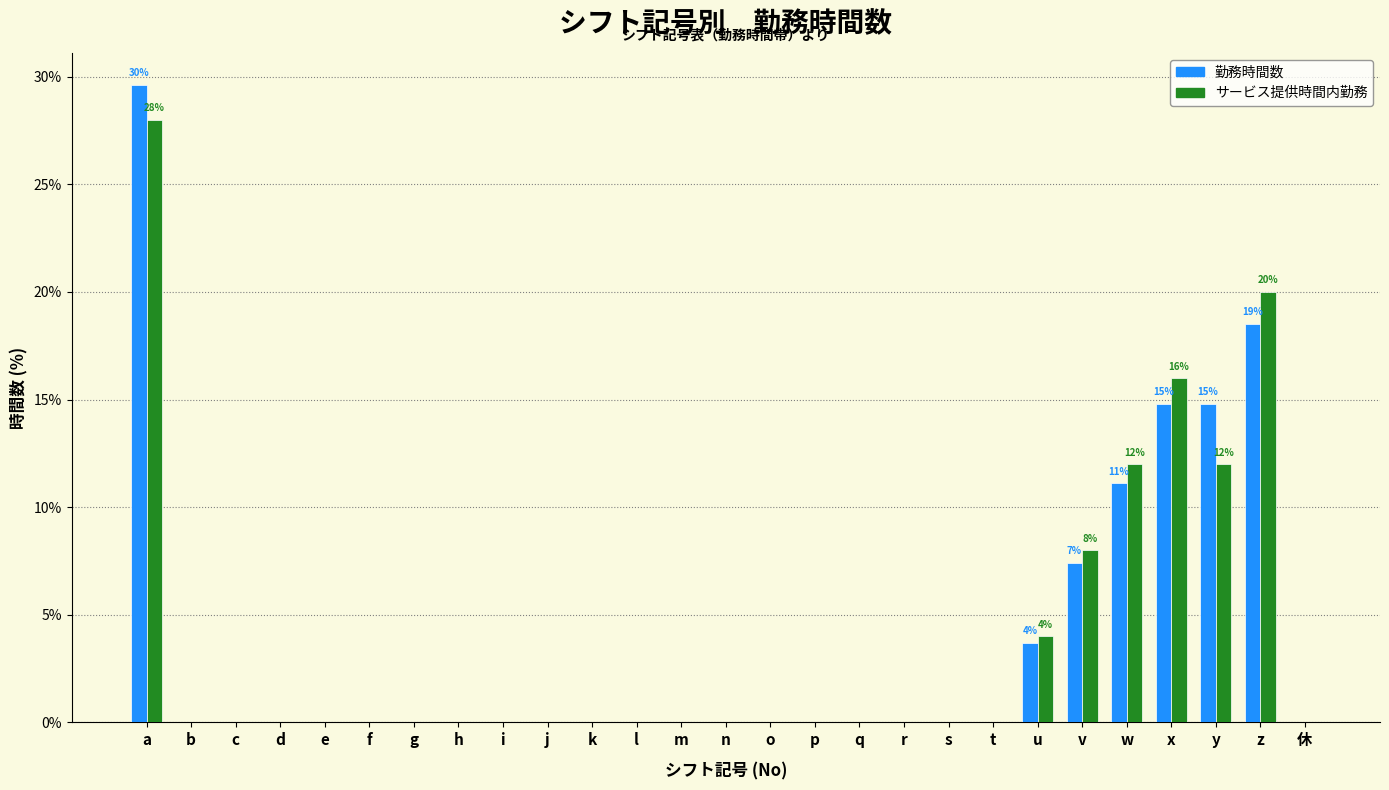

What is the sum of the 勤務時間数 values at 休 and v?

7.4